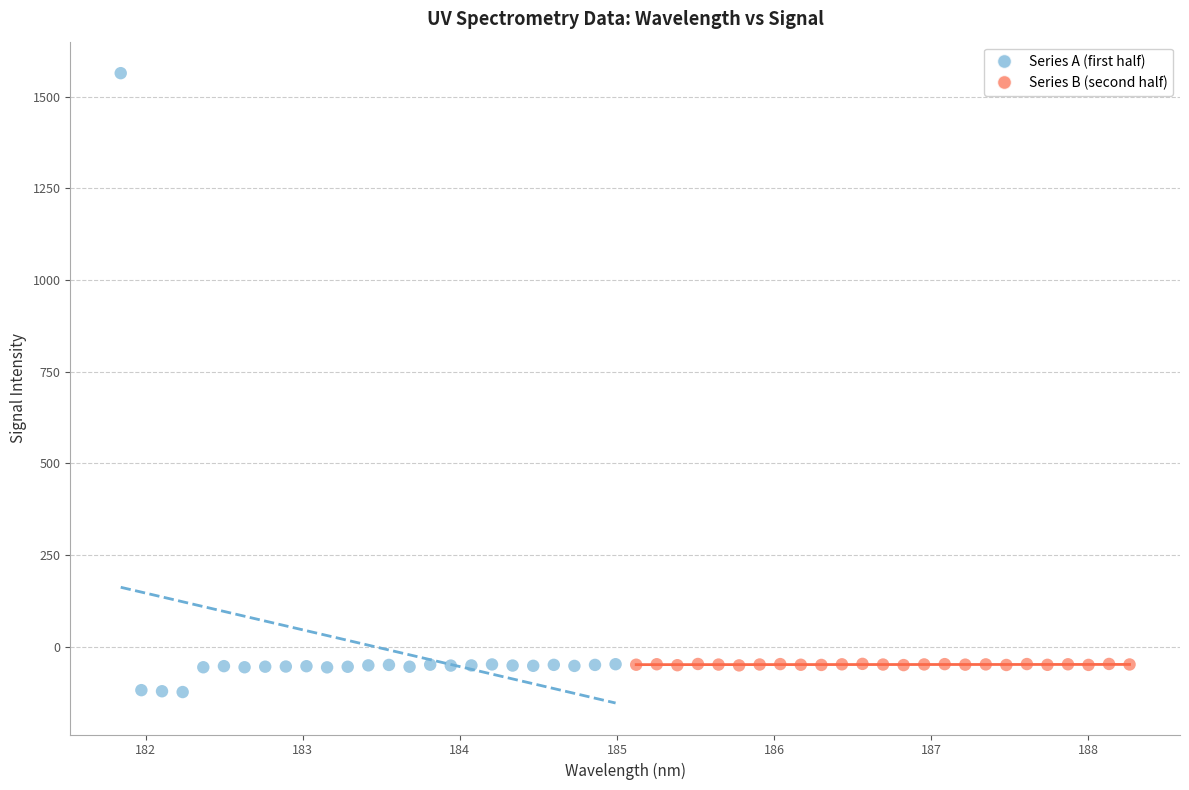

Which series has the widest spread of Y values?

Series A (first half)